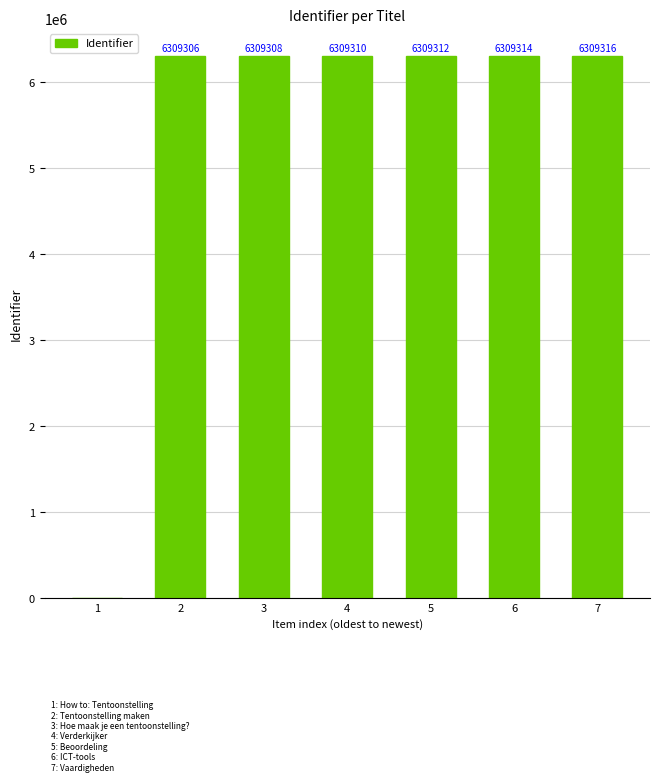

Read the value at 4, to the nearest 10.

6309310